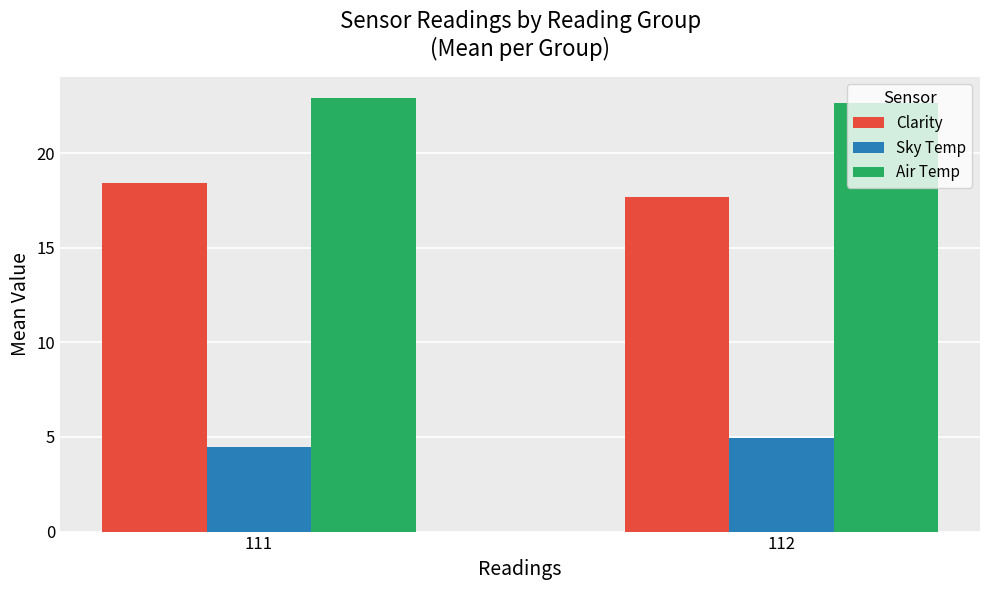

Reading left to right, what are all the values shown in this chart?

Clarity: 111=18.4	112=17.7
Sky Temp: 111=4.5	112=4.9
Air Temp: 111=22.9	112=22.6